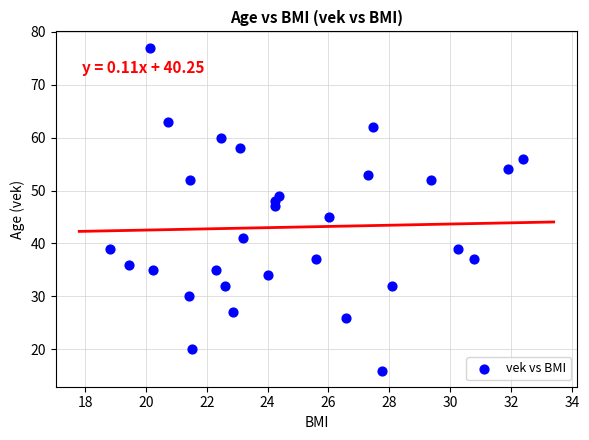

What is the range of Y values (max minus min)?

61